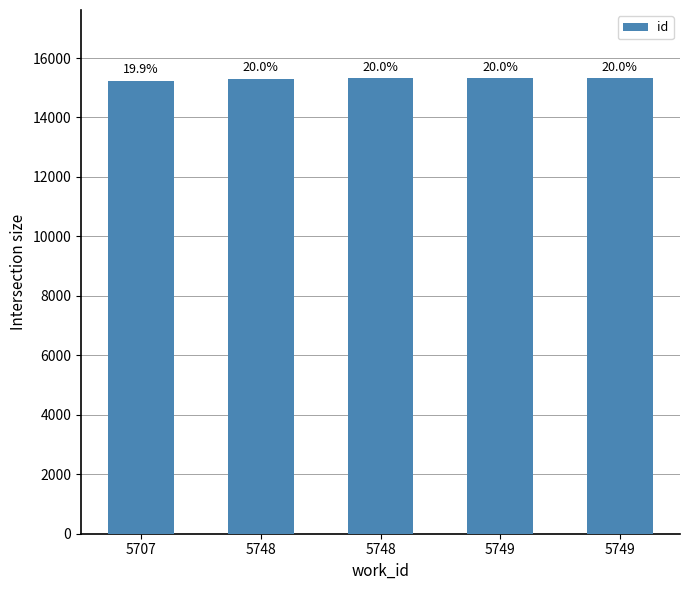

True or false: the data shows 15317 at 5749.

True